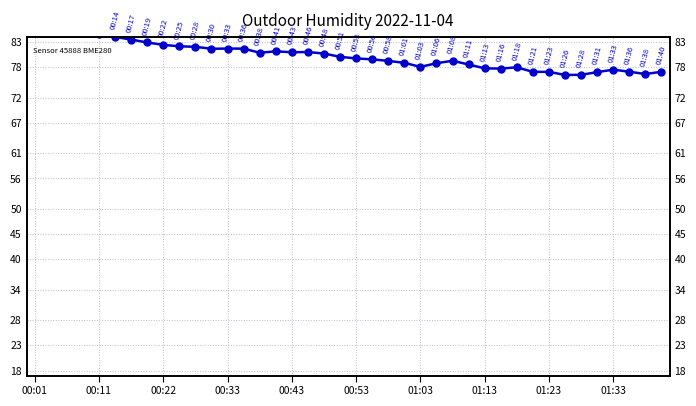

What is the smallest value displayed?

76.5